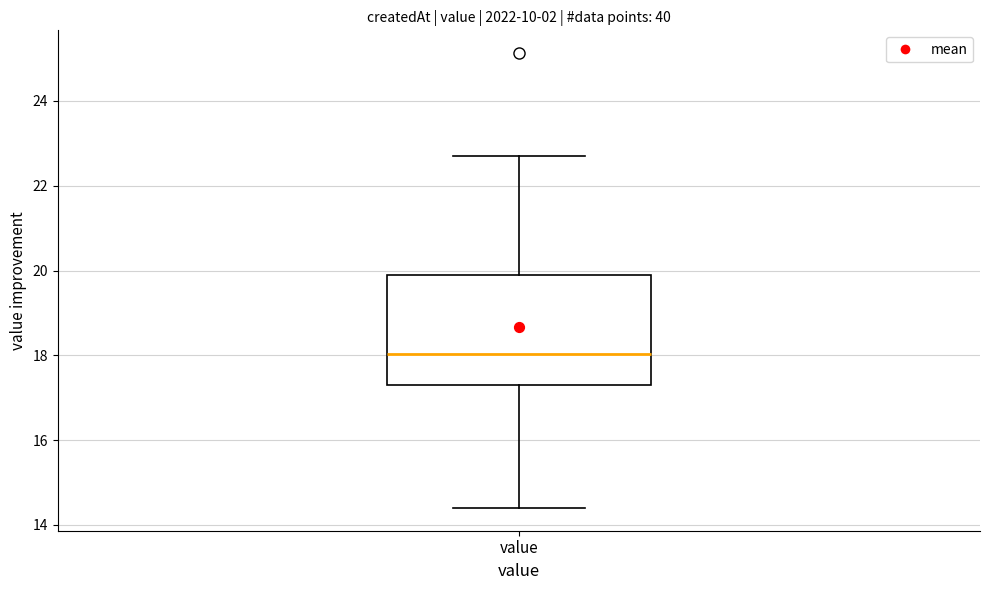

Read this box plot against the y-axis: the position of the median line, the range covered by the box, and the ends of both whiskers. The values are not printed on the chart, so give them approximately, as read against the axis.

median 18.0, box 17.4 to 19.8, whiskers 14.4 to 22.8